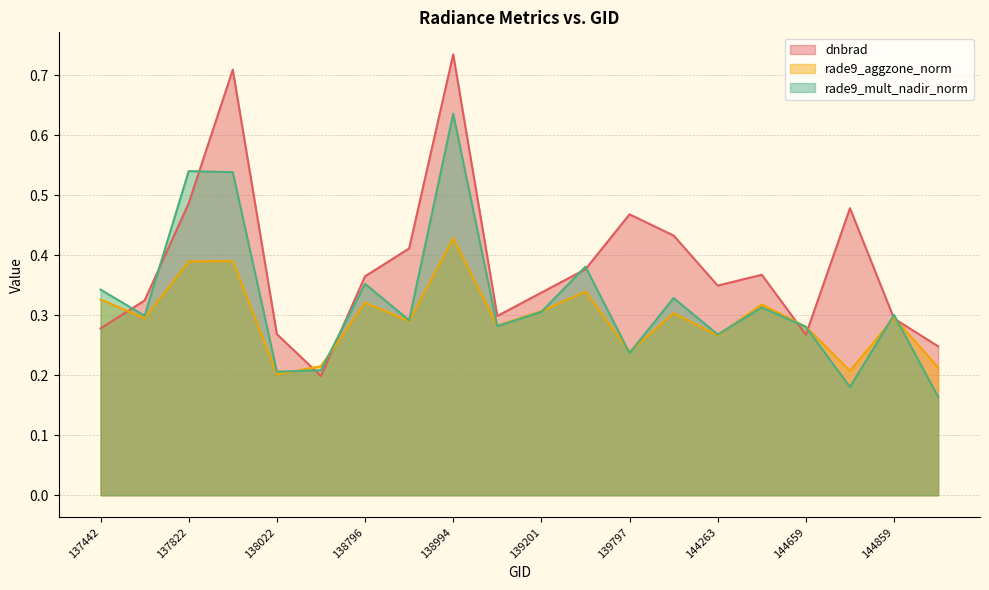

Where is the first local maximum for rade9_mult_nadir_norm?

137822